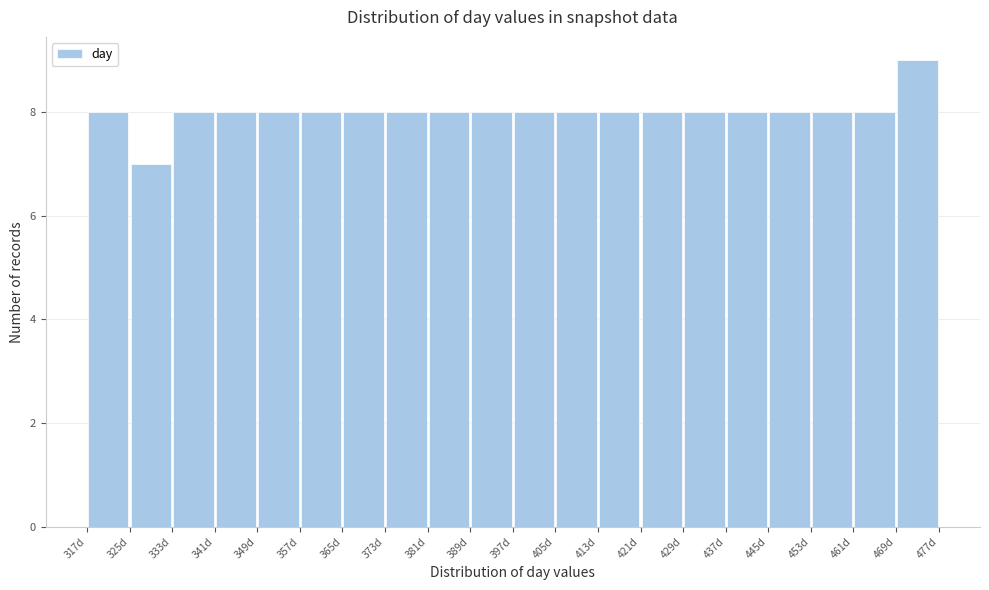

Reading left to right, list every bar in this chart as the range it spans on the x-axis followed by its height. The values are not printed on the chart, so give them approximately, as read against the axis.

317 to 325: 8
325 to 333: 7
333 to 341: 8
341 to 349: 8
349 to 357: 8
357 to 365: 8
365 to 373: 8
373 to 381: 8
381 to 389: 8
389 to 397: 8
397 to 405: 8
405 to 413: 8
413 to 421: 8
421 to 429: 8
429 to 437: 8
437 to 445: 8
445 to 453: 8
453 to 461: 8
461 to 469: 8
469 to 477: 9